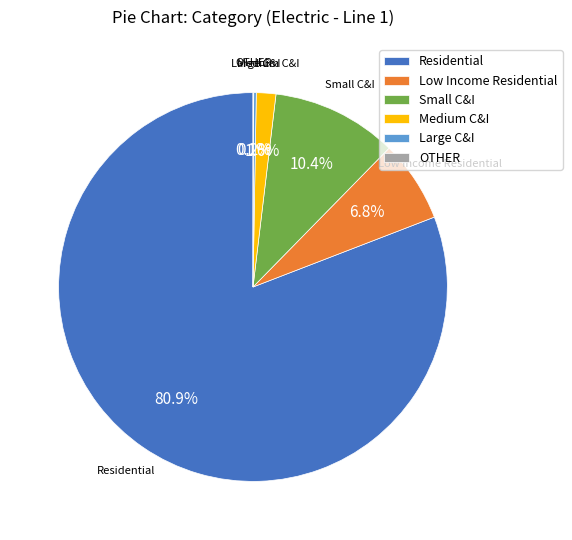

What percentage do Medium C&I and Residential together represent?

82.5%